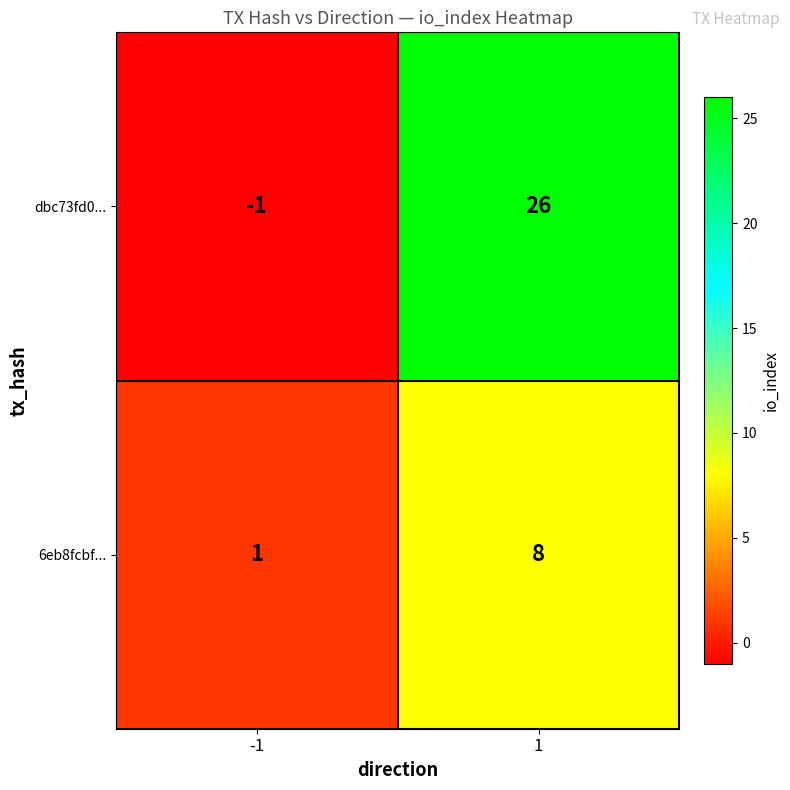

Which series has the largest range (max minus min)?

dbc73fd0...